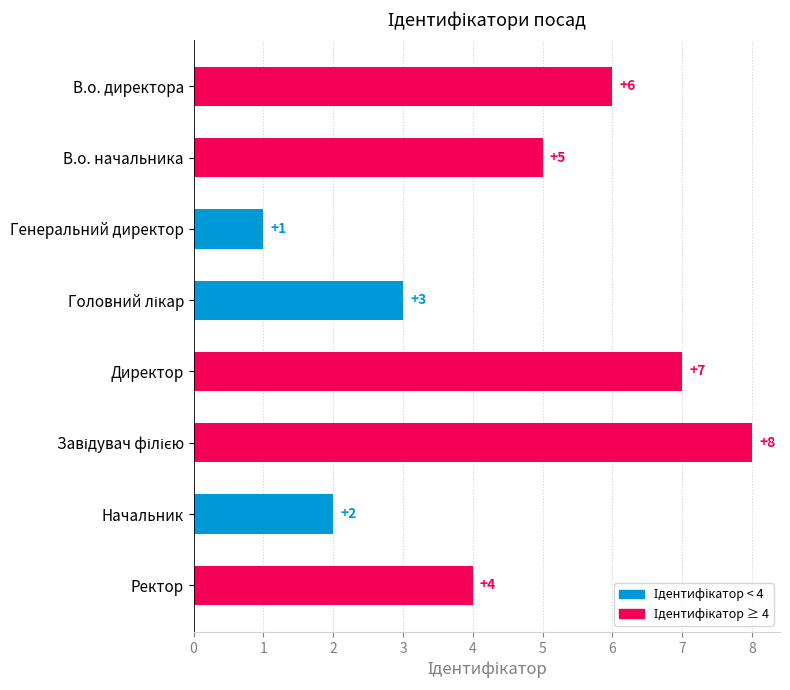

Reading top to bottom, what are all the values shown in this chart?

6	5	1	3	7	8	2	4